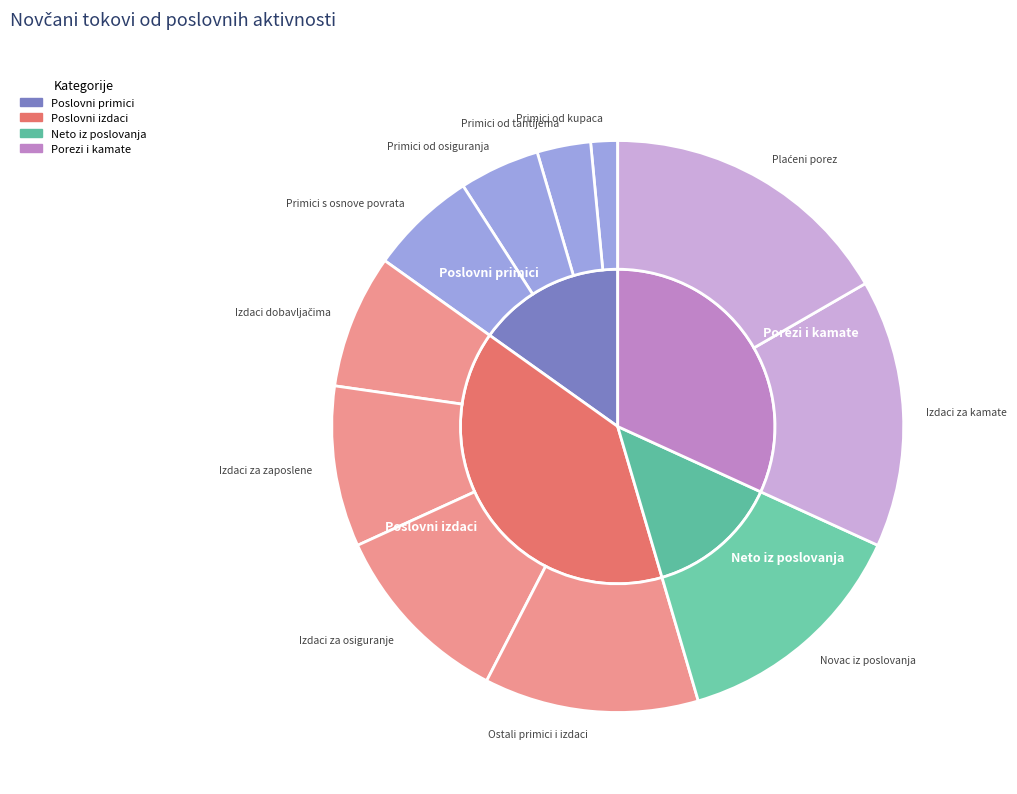

Is it true that Novčani izdaci dobavljačima is 21% of the pie?

False